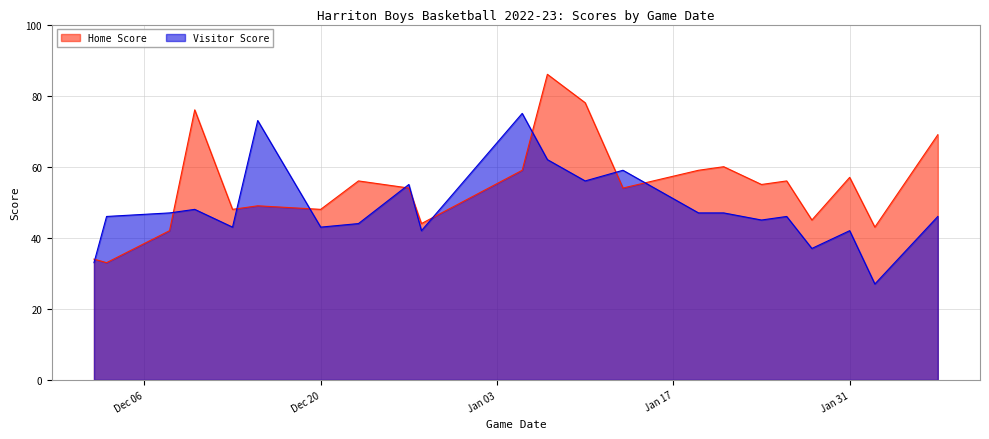

Reading left to right, list all the values displayed in this chart.

Home Score: 34	33	42	76	48	49	48	56	54	44	59	86	78	54	59	60	55	56	45	57	43	69
Visitor Score: 33	46	47	48	43	73	43	44	55	42	75	62	56	59	47	47	45	46	37	42	27	46